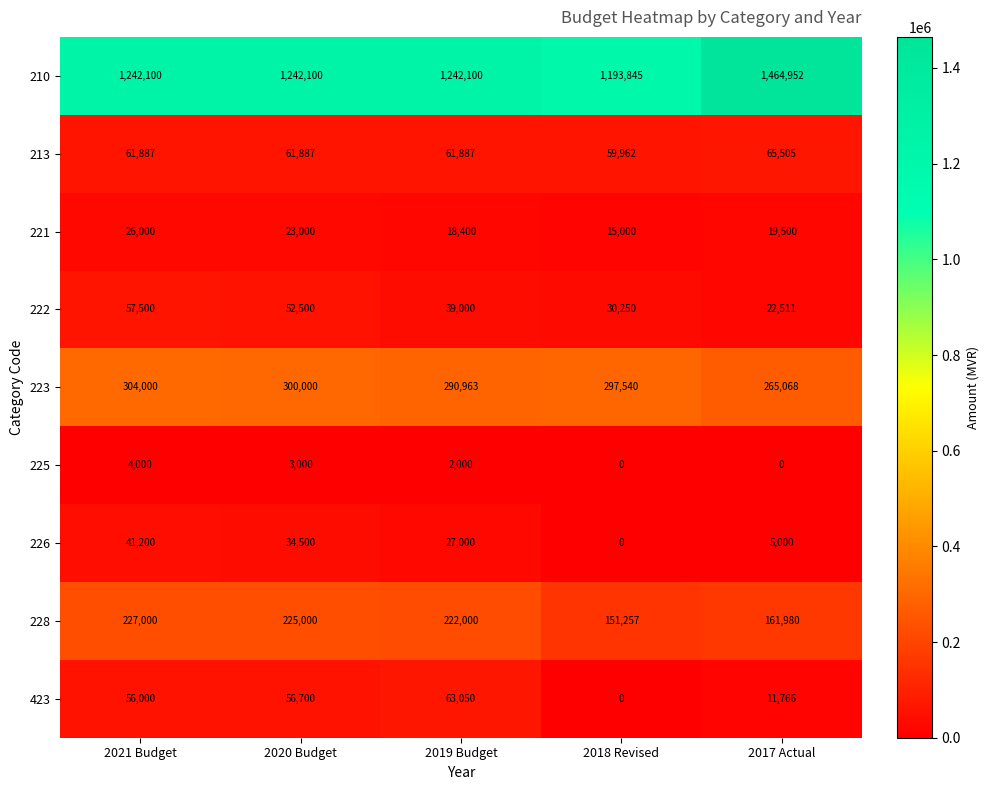

Which category has the highest value across all series?

2017 Actual